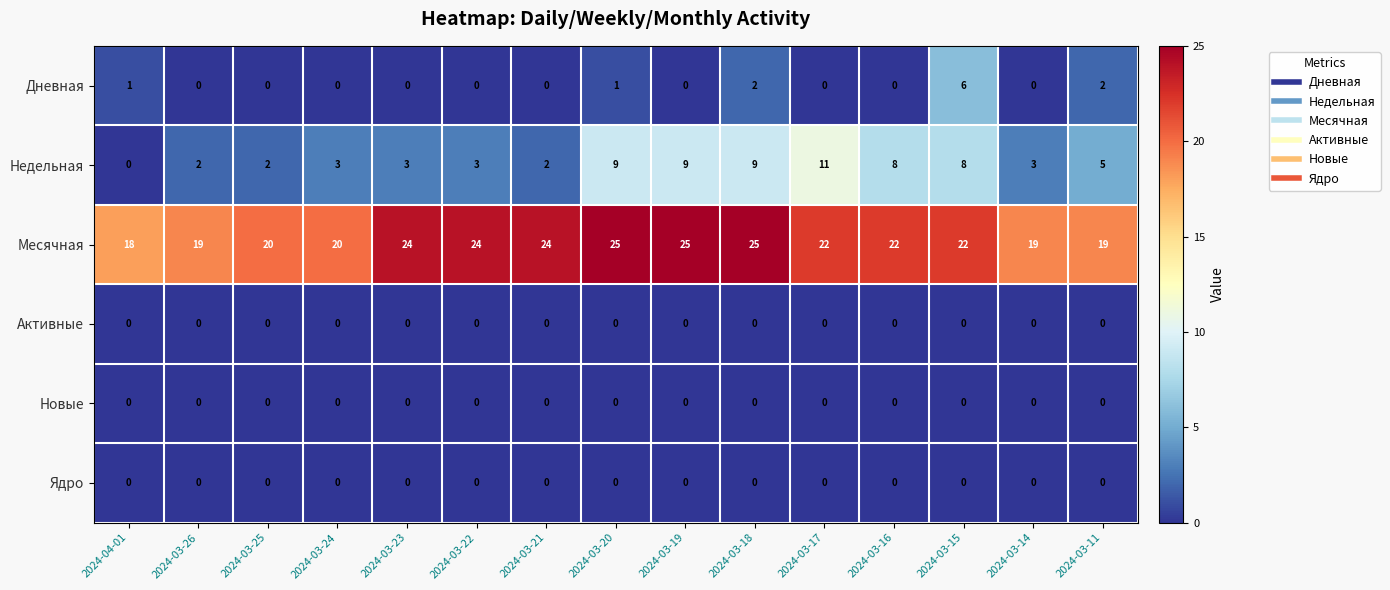

What is the average value of the Месячная series?

22